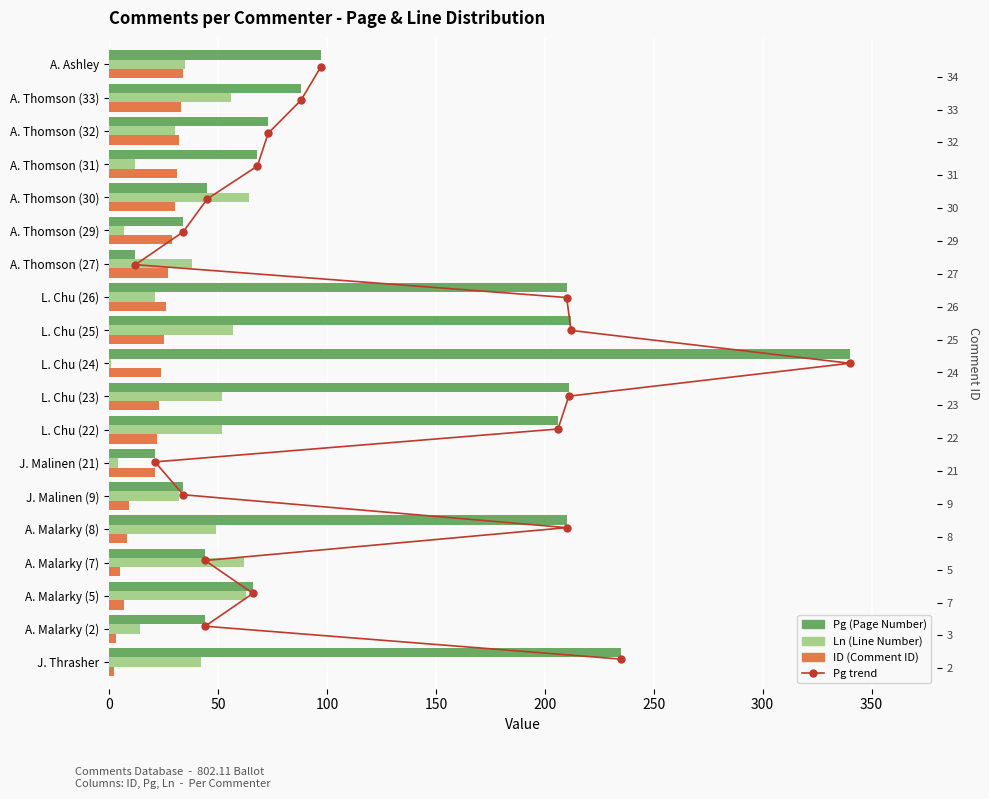

How many series are shown in this chart?

4